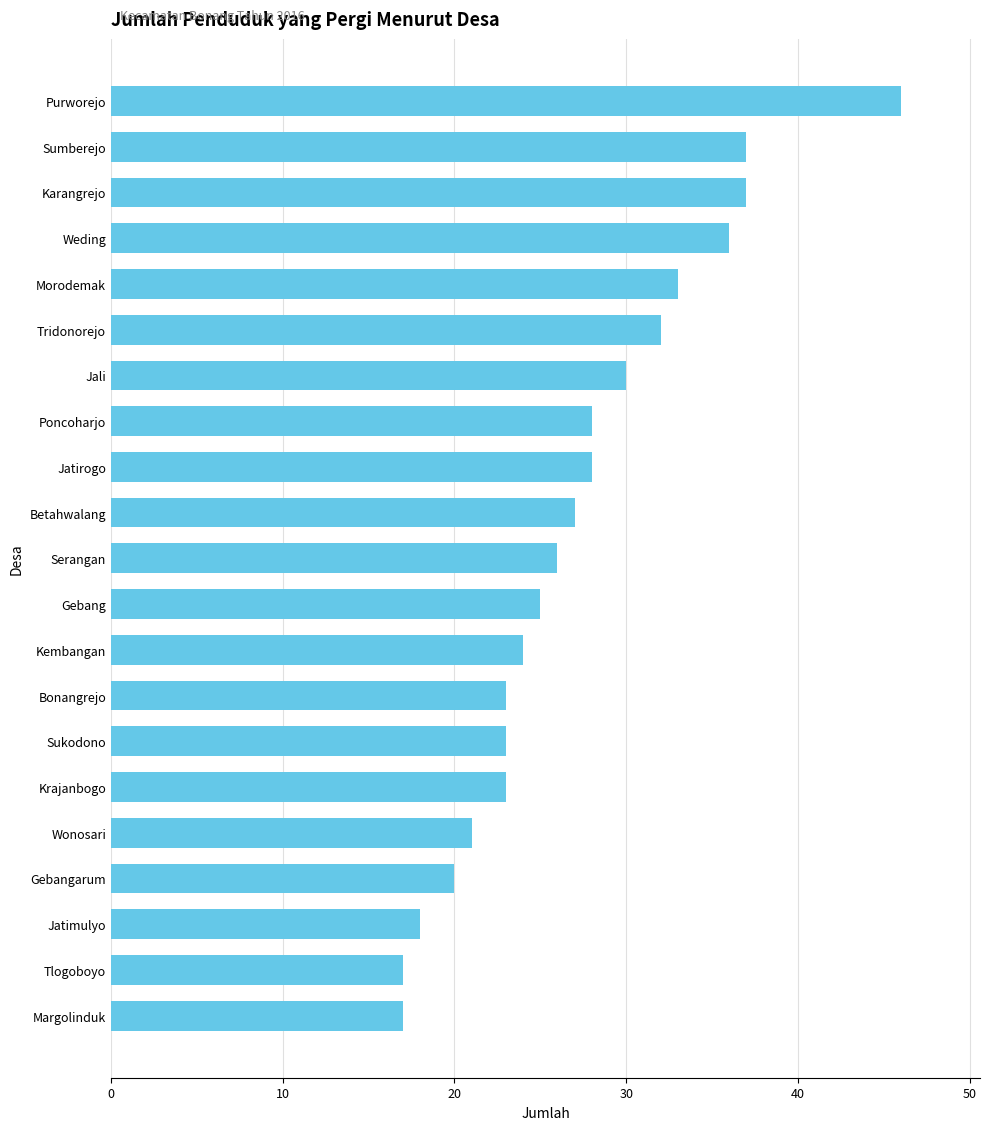

Is it true that the value at Gebang is 25?

True